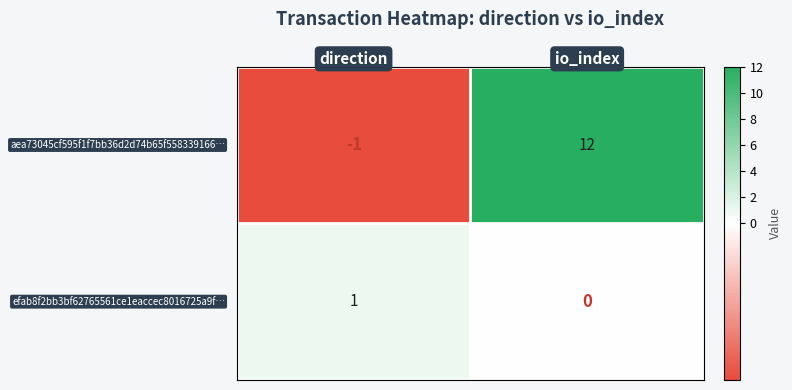

What is the greatest value displayed?

12